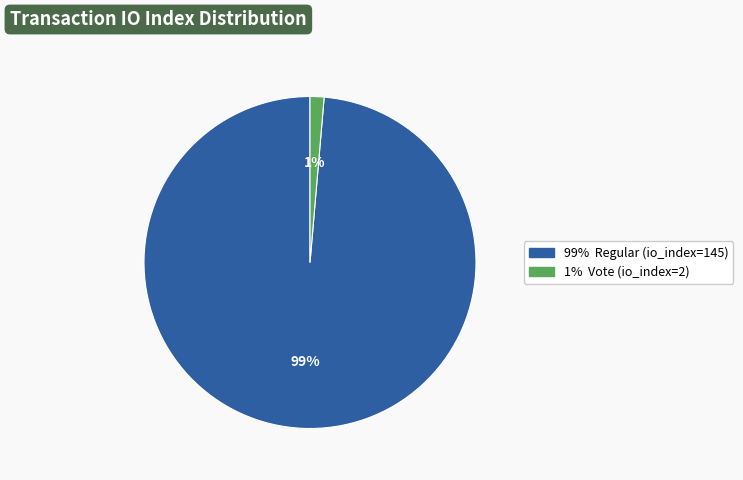

Does any single category account for the majority?

Yes